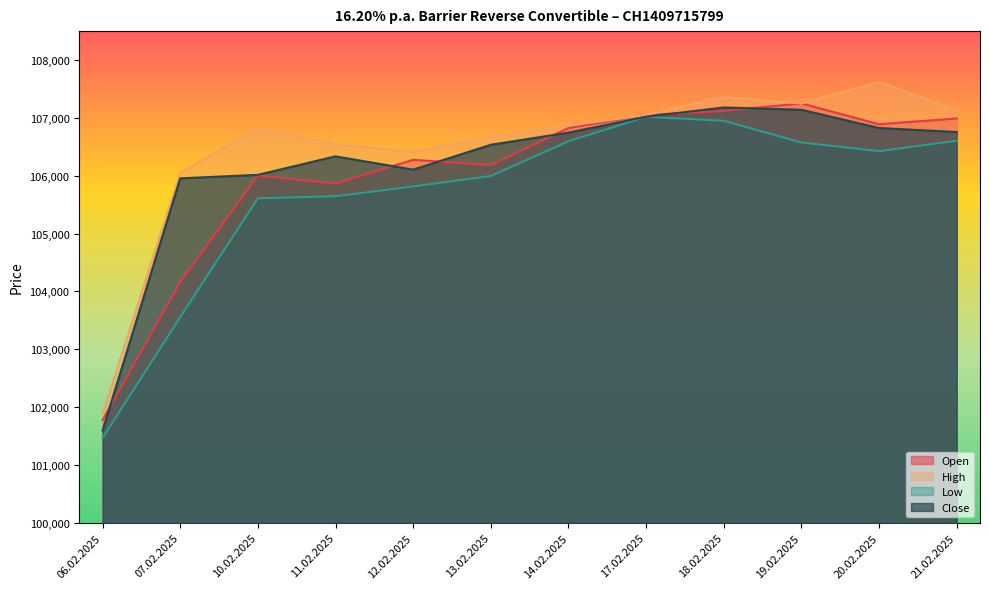

Rank the series by their average value, from lowest to highest.

Low, Open, Close, High